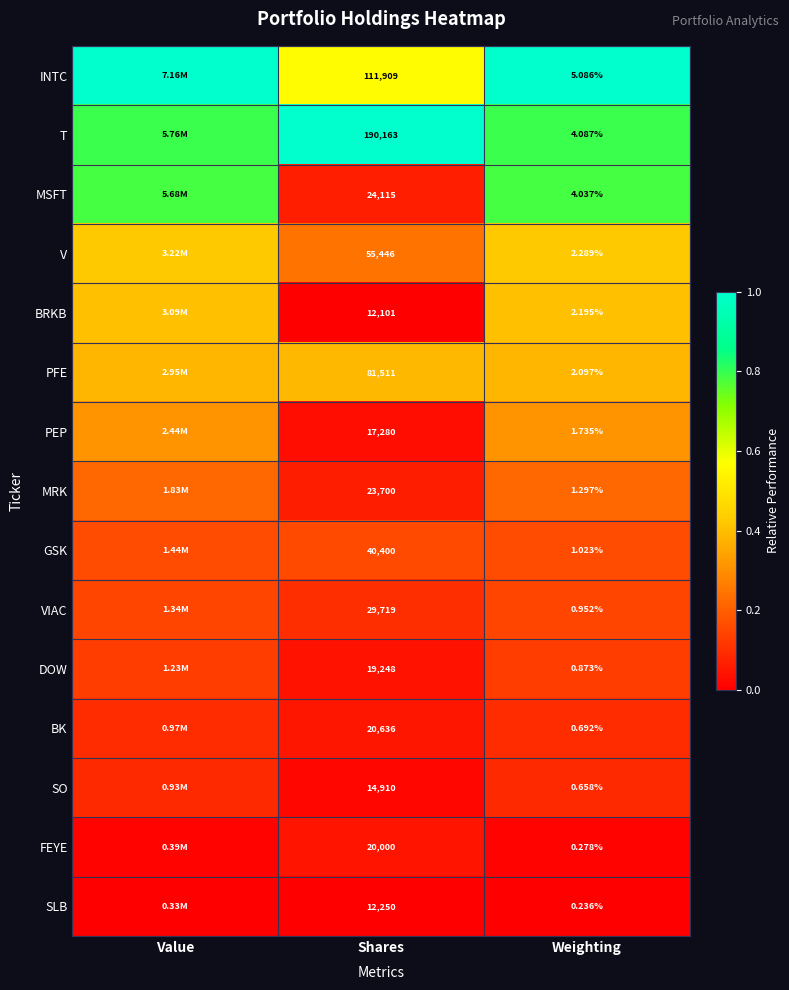

Rank the series at Weighting from lowest to highest value.

SLB, FEYE, SO, BK, DOW, VIAC, GSK, MRK, PEP, PFE, BRKB, V, MSFT, T, INTC